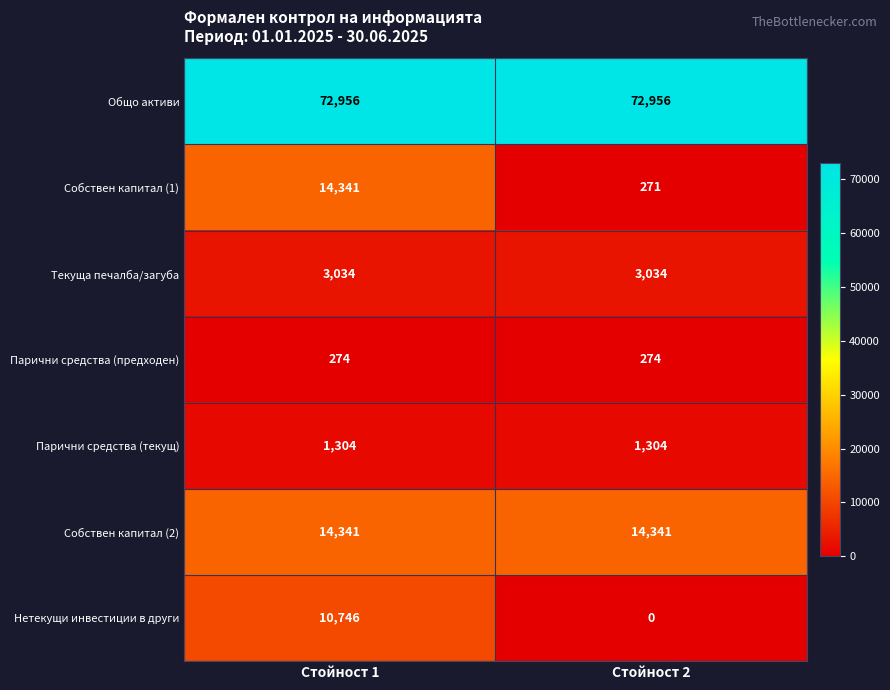

Which label corresponds to the smallest value in the chart?

Стойност 2